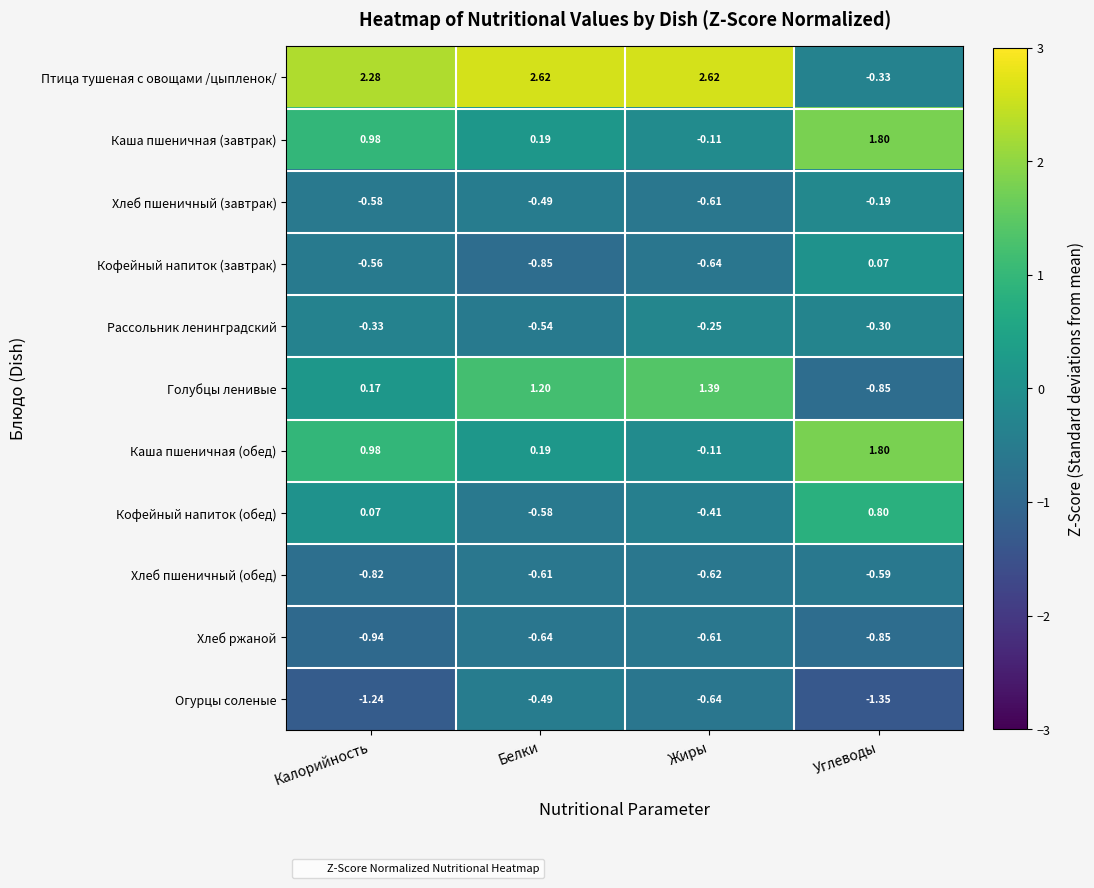

Is the value of Огурцы соленые at Калорийность greater than the value of Хлеб ржаной at Жиры?

No